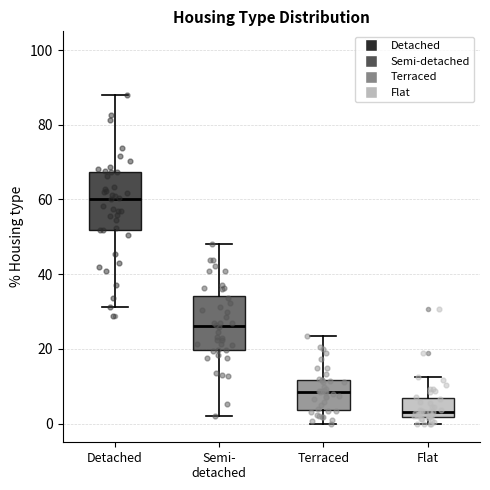

Which box has the lowest median line?

Flat